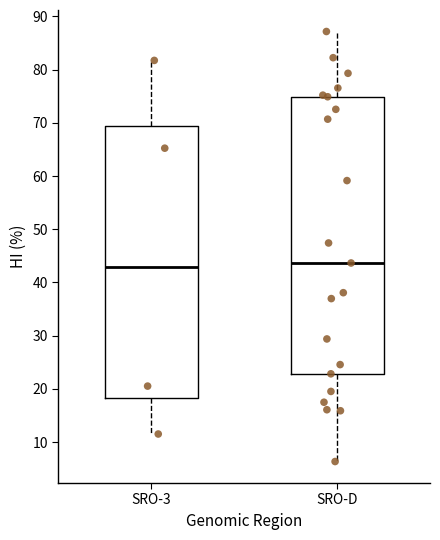

Where is the lower edge of the box for SRO-D on the y-axis? The values are not printed on the chart, so give them approximately, as read against the axis.

23